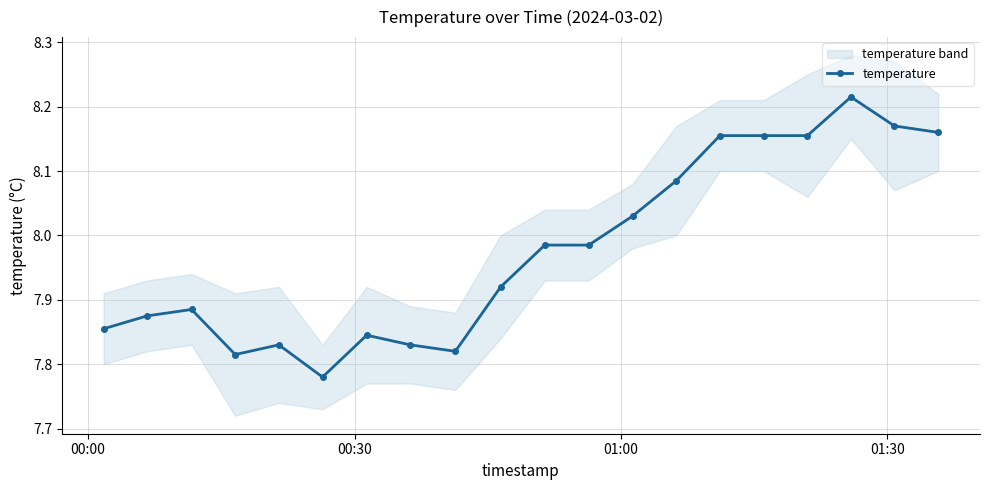

True or false: the data shows 12.9 at 5.

False